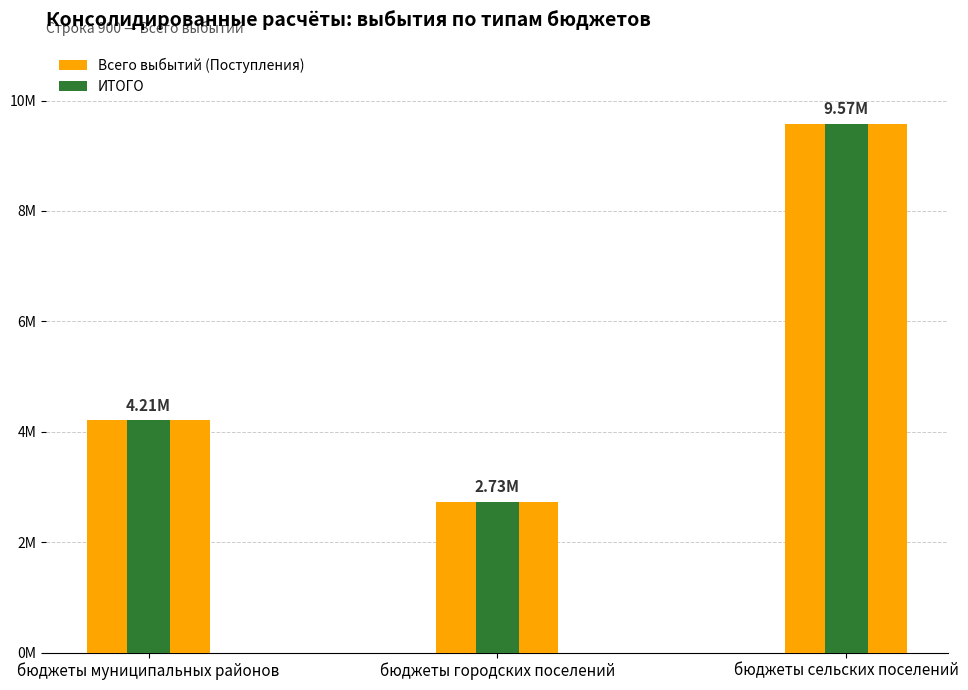

What is the greatest value displayed?

9573934.0